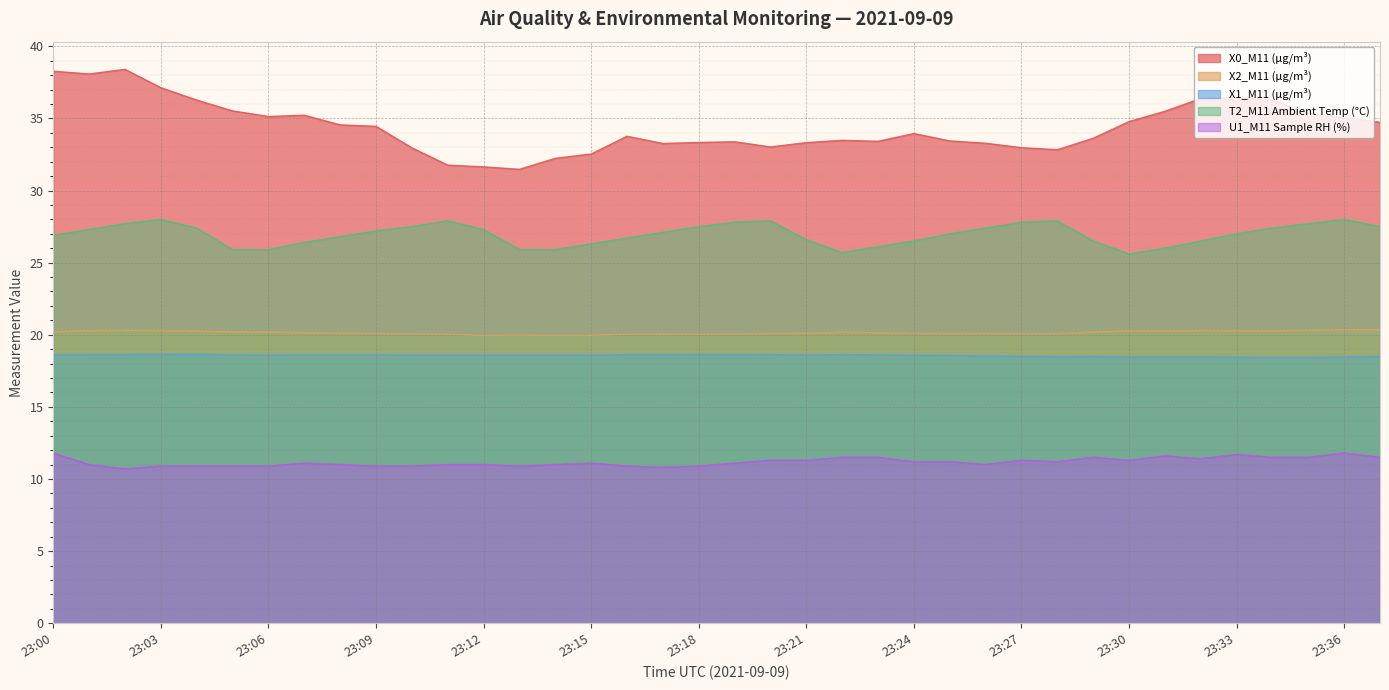

What is the average value of the U1_M11 Sample RH (%) series?

11.2